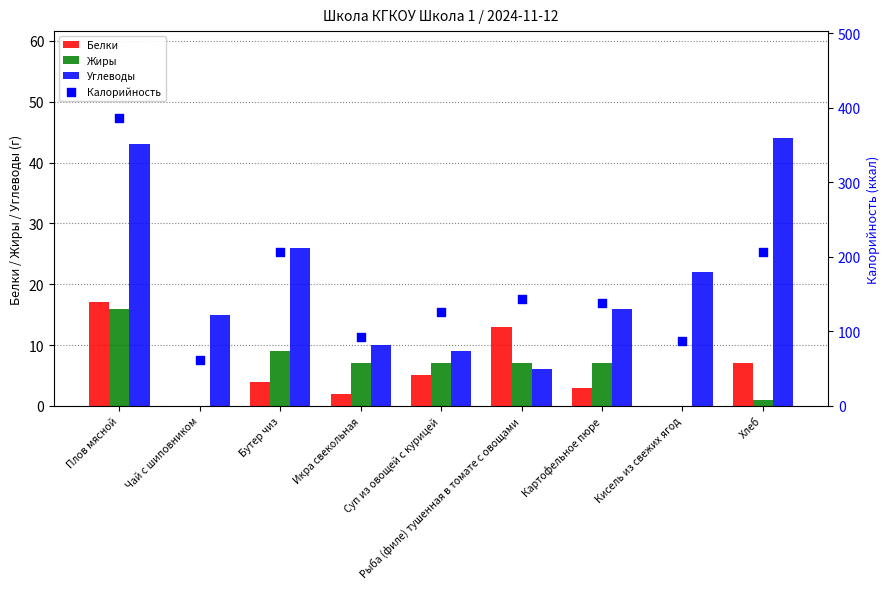

Is the value of Белки at Икра свекольная greater than the value of Калорийность at Картофельное пюре?

No